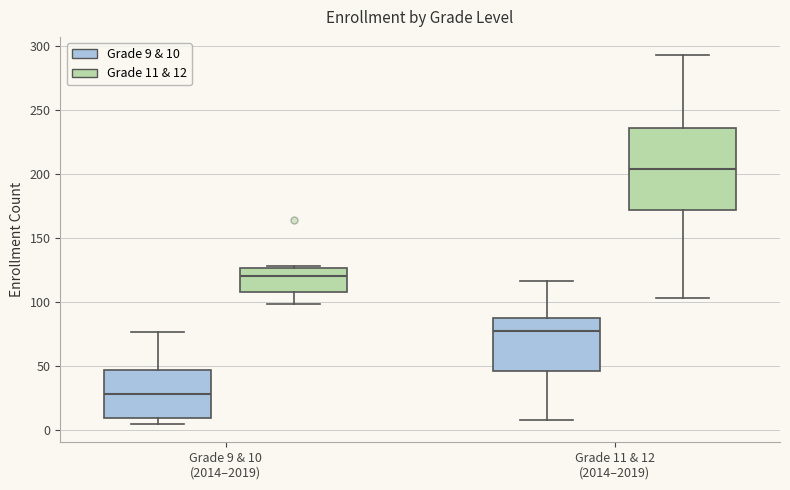

Which box has the highest median line?

Grade 11 & 12 (2014–2019) (Grade 11 & 12)